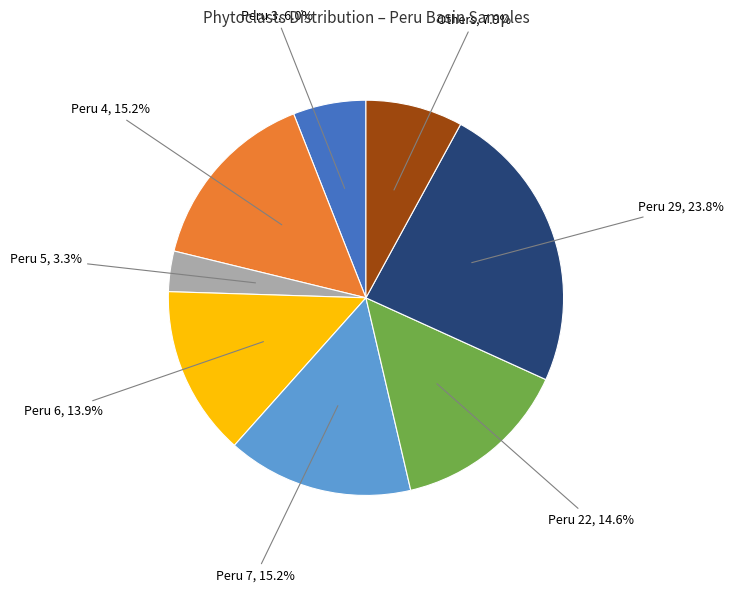

Is there a majority slice in this chart?

No